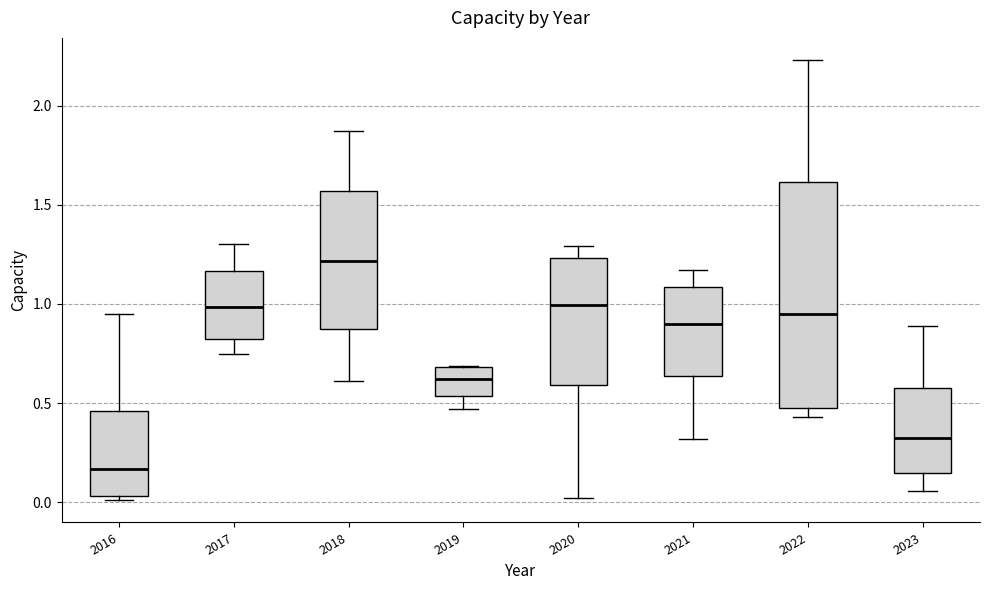

Which box has the lowest median line?

2016